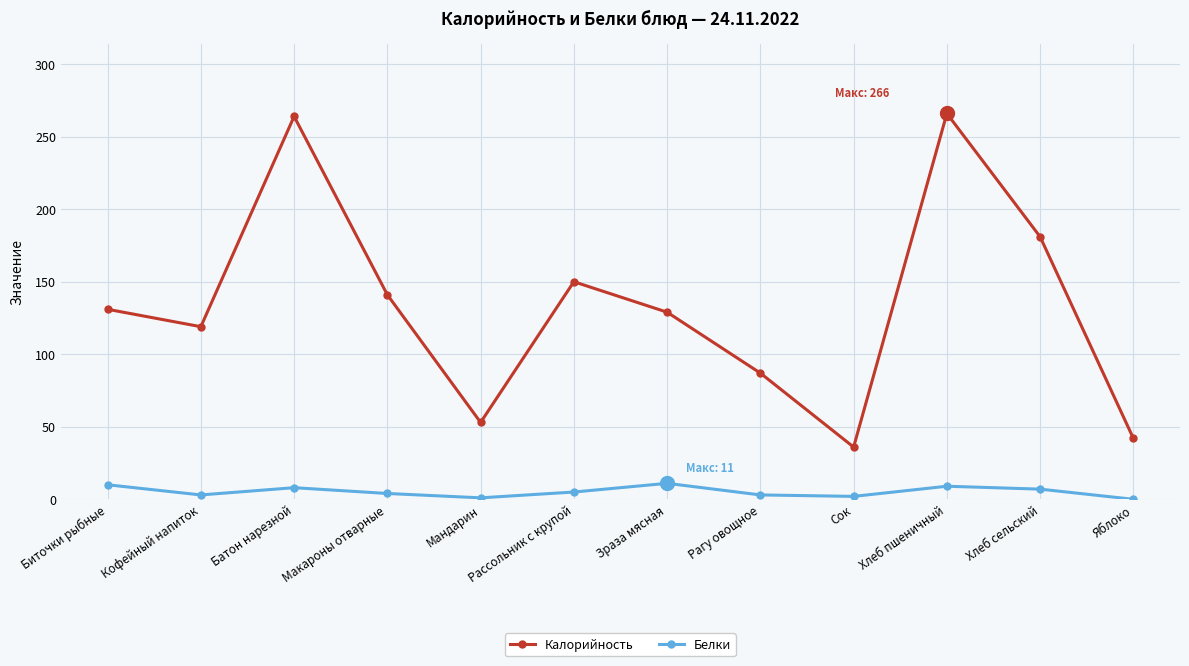

Where is the first local minimum for Калорийность?

Кофейный напиток